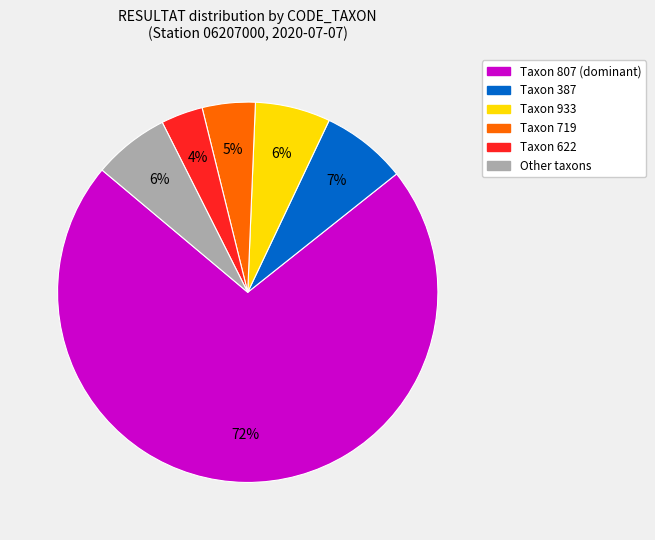

Is the sum of Taxon 387 and Taxon 719 greater than half?

No